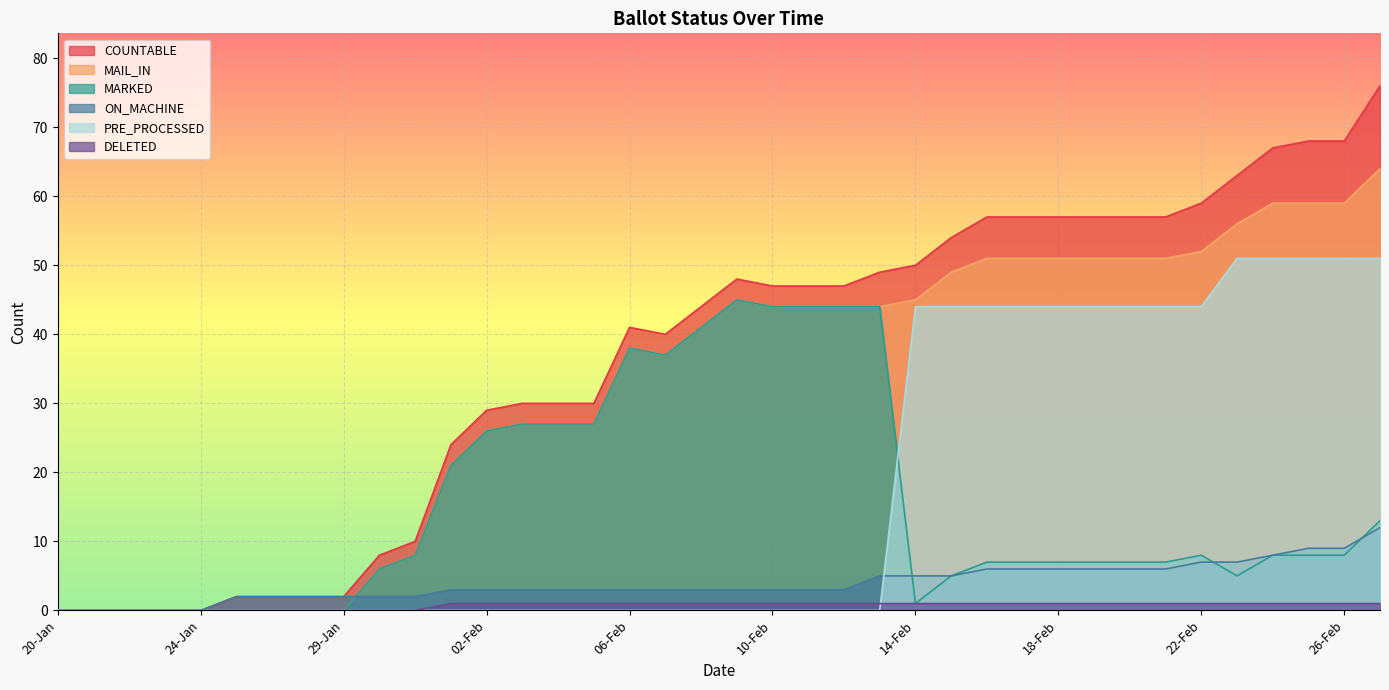

Reading right to left, transcribe all the data shown in this chart.

COUNTABLE: 76	68	68	67	63	59	57	57	57	57	57	57	54	50	49	47	47	47	48	44	40	41	30	30	30	29	24	10	8	2	2	2	2	0	0	0	0	0
MAIL_IN: 64	59	59	59	56	52	51	51	51	51	51	51	49	45	44	44	44	44	45	41	37	38	27	27	27	26	21	8	6	0	0	0	0	0	0	0	0	0
MARKED: 13	8	8	8	5	8	7	7	7	7	7	7	5	1	44	44	44	44	45	41	37	38	27	27	27	26	21	8	6	0	0	0	0	0	0	0	0	0
ON_MACHINE: 12	9	9	8	7	7	6	6	6	6	6	6	5	5	5	3	3	3	3	3	3	3	3	3	3	3	3	2	2	2	2	2	2	0	0	0	0	0
PRE_PROCESSED: 51	51	51	51	51	44	44	44	44	44	44	44	44	44	0	0	0	0	0	0	0	0	0	0	0	0	0	0	0	0	0	0	0	0	0	0	0	0
DELETED: 1	1	1	1	1	1	1	1	1	1	1	1	1	1	1	1	1	1	1	1	1	1	1	1	1	1	1	0	0	0	0	0	0	0	0	0	0	0